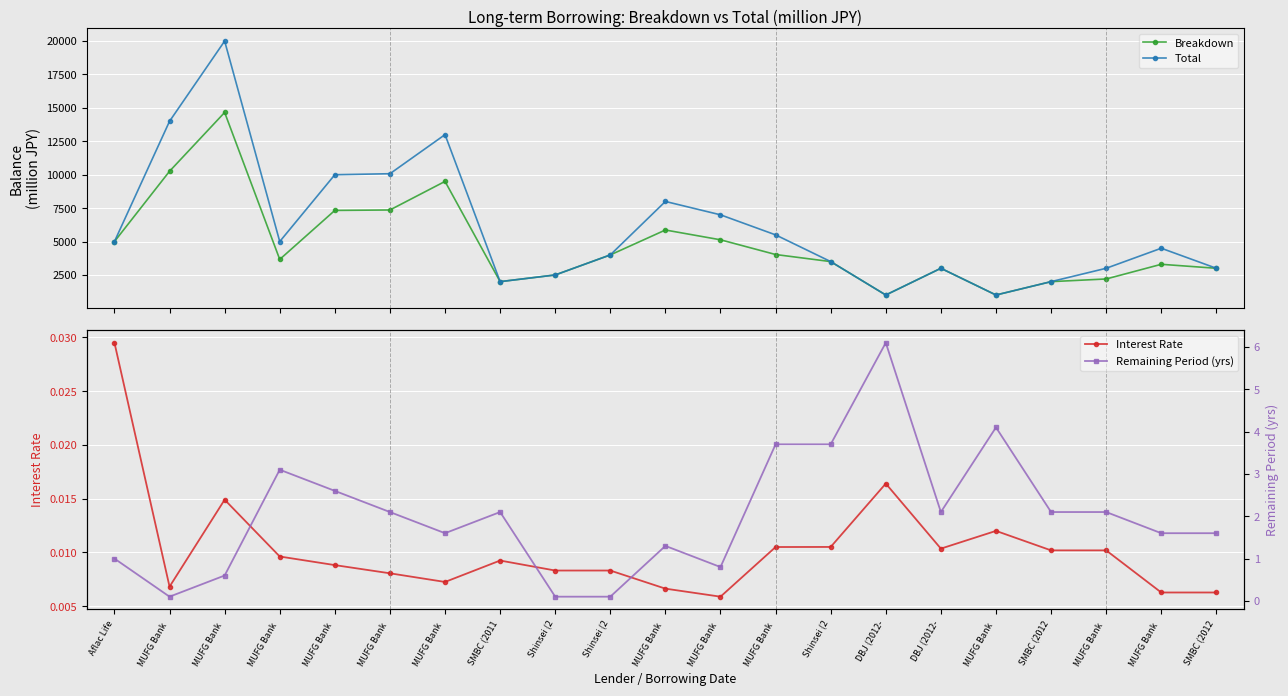

Read the Remaining Period (yrs) value at MUFG Bank .

1.6